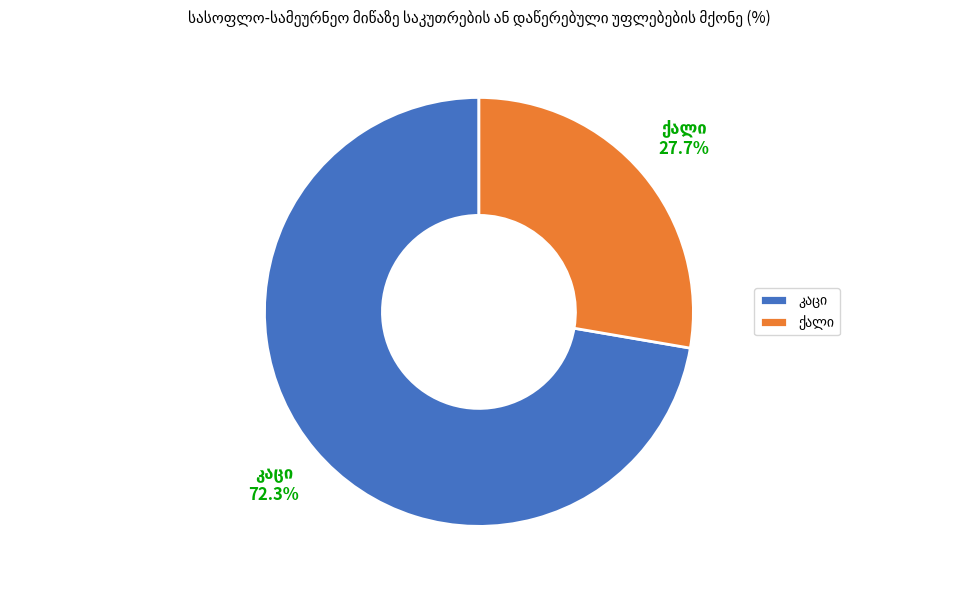

Does any single category account for the majority?

Yes